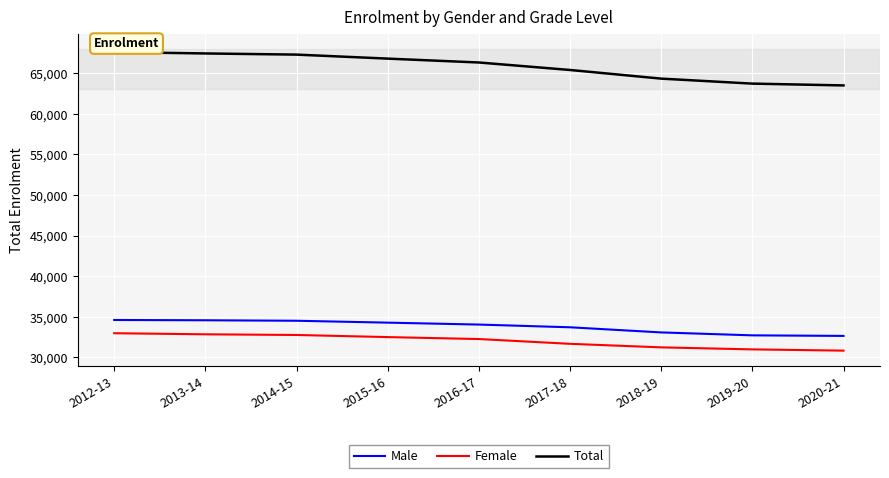

Is this an area chart (filled region under the line)?

No